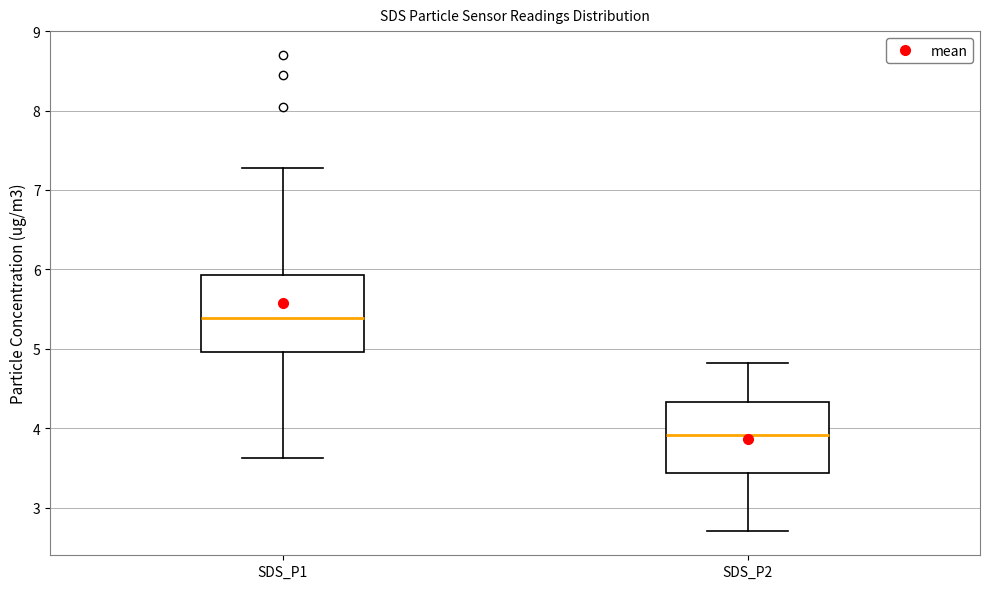

Which box's median line is the lowest?

SDS_P2